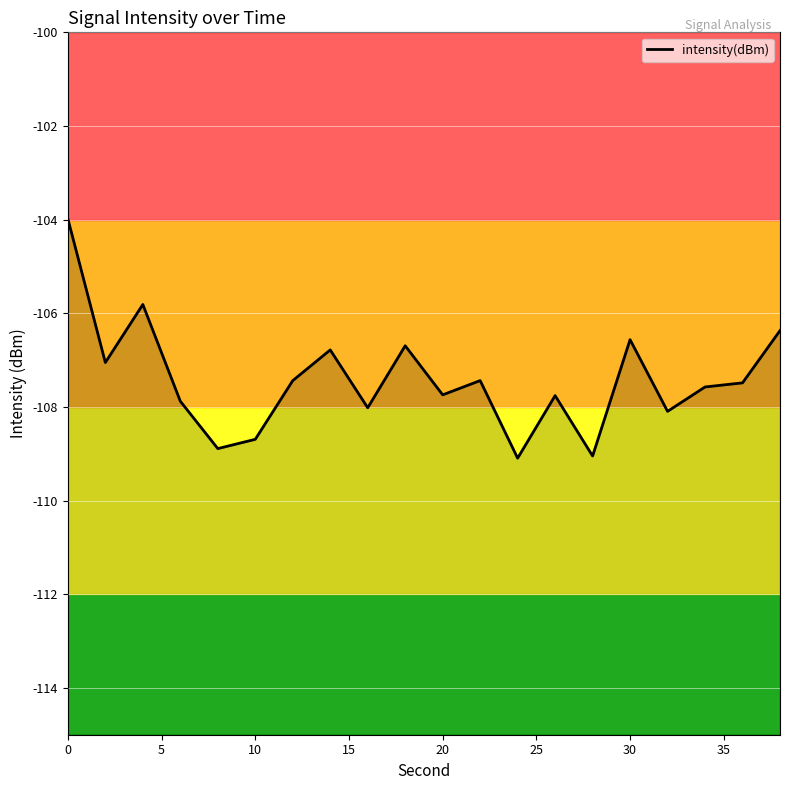

Which has a higher value, 10 or 6?

6